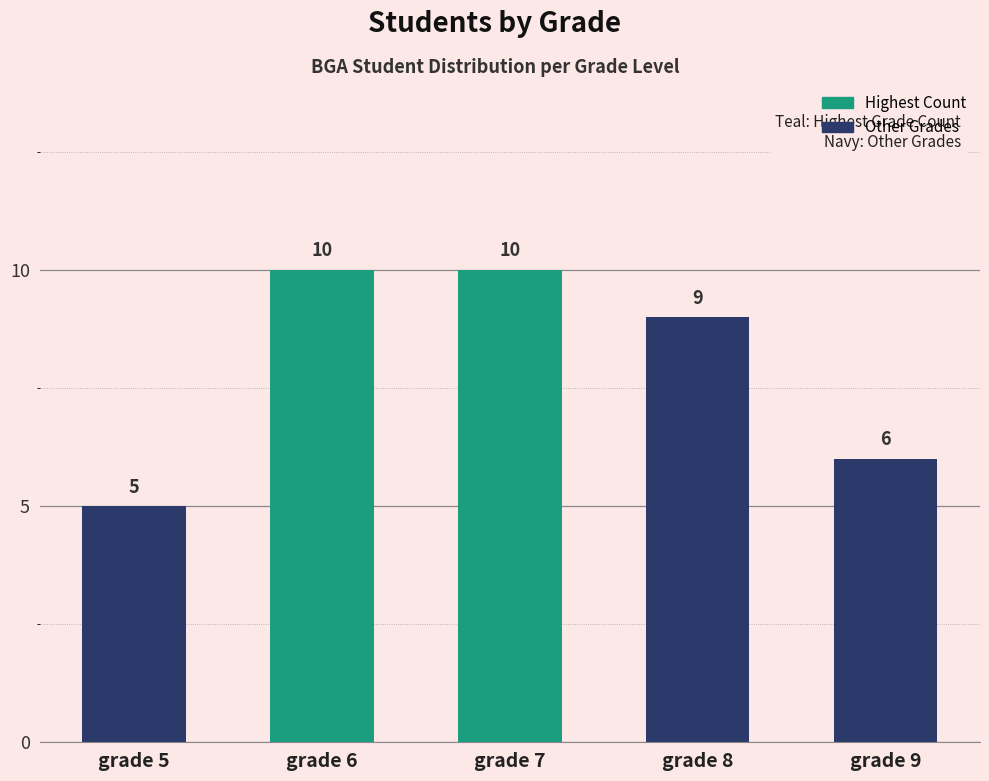

The chart shows a value of 14 at grade 8. True or false?

False